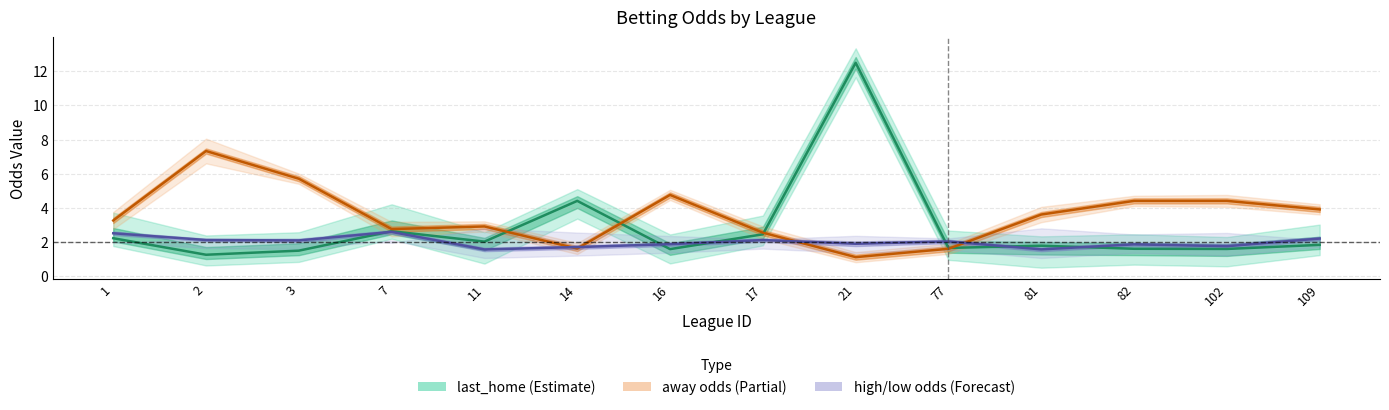

What is the sum of the last_home values at 17 and 11?

4.4